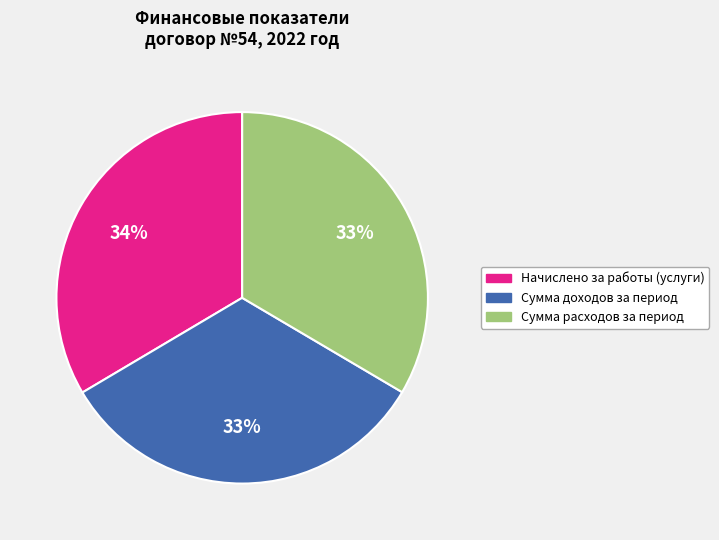

Count the number of slices in the pie.

3